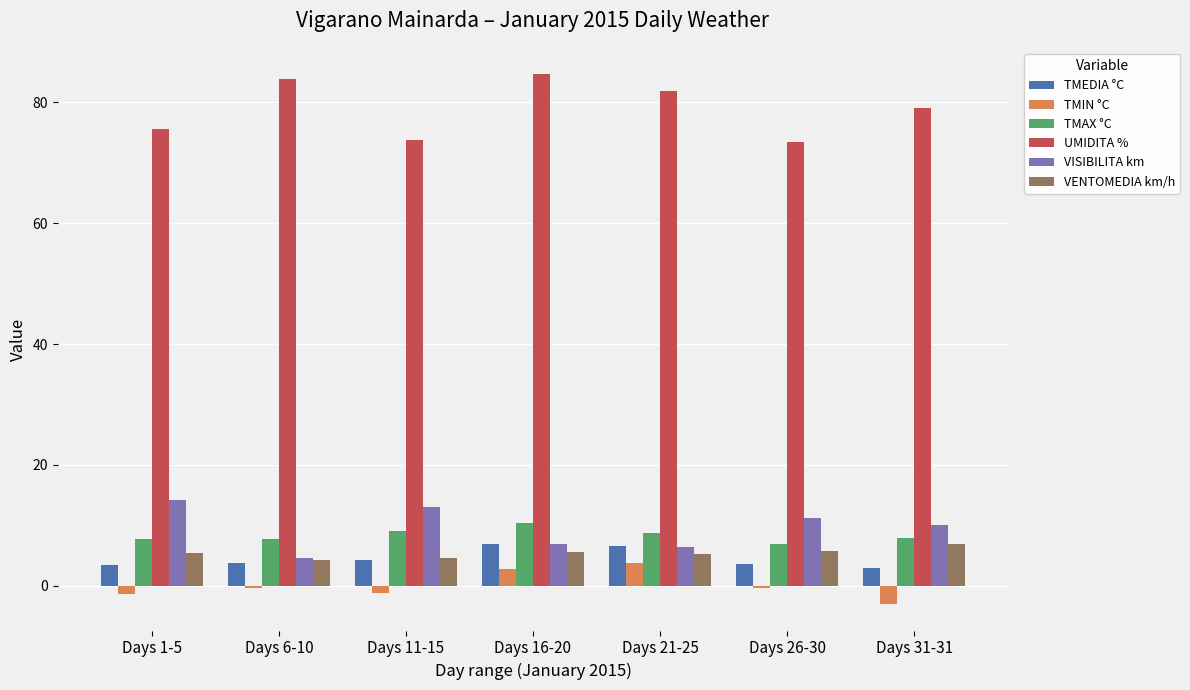

What is the maximum value for UMIDITA %?

84.6